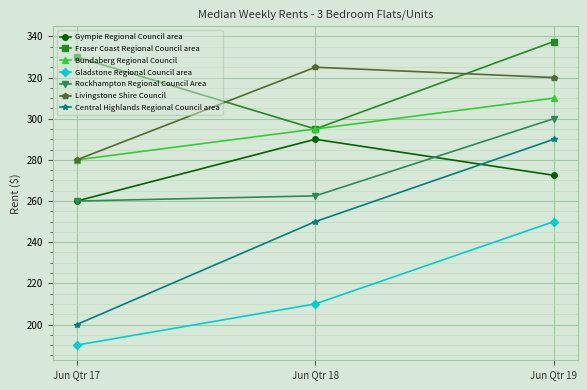

Is it true that Bundaberg Regional Council equals 69.5 at Jun Qtr 18?

False